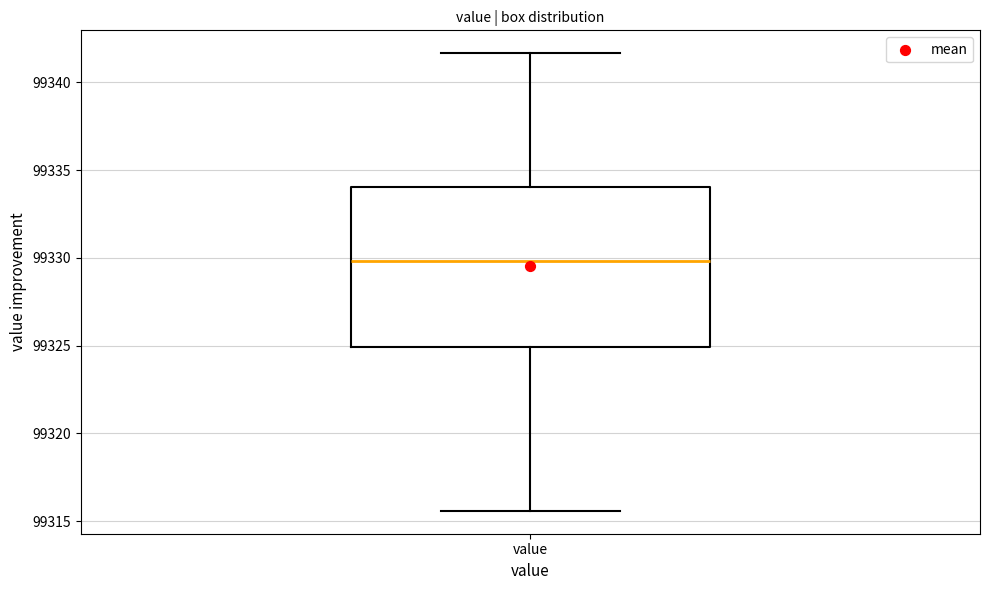

Where does the median line of the box for value sit on the y-axis? The values are not printed on the chart, so give them approximately, as read against the axis.

99330.0